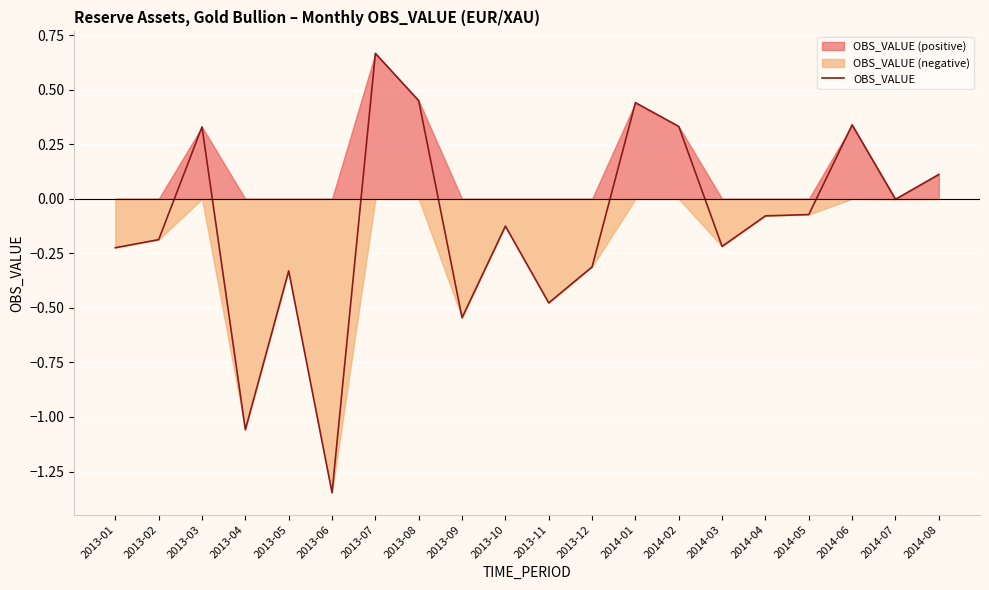

At which label is the value closest to 0?

2014-07